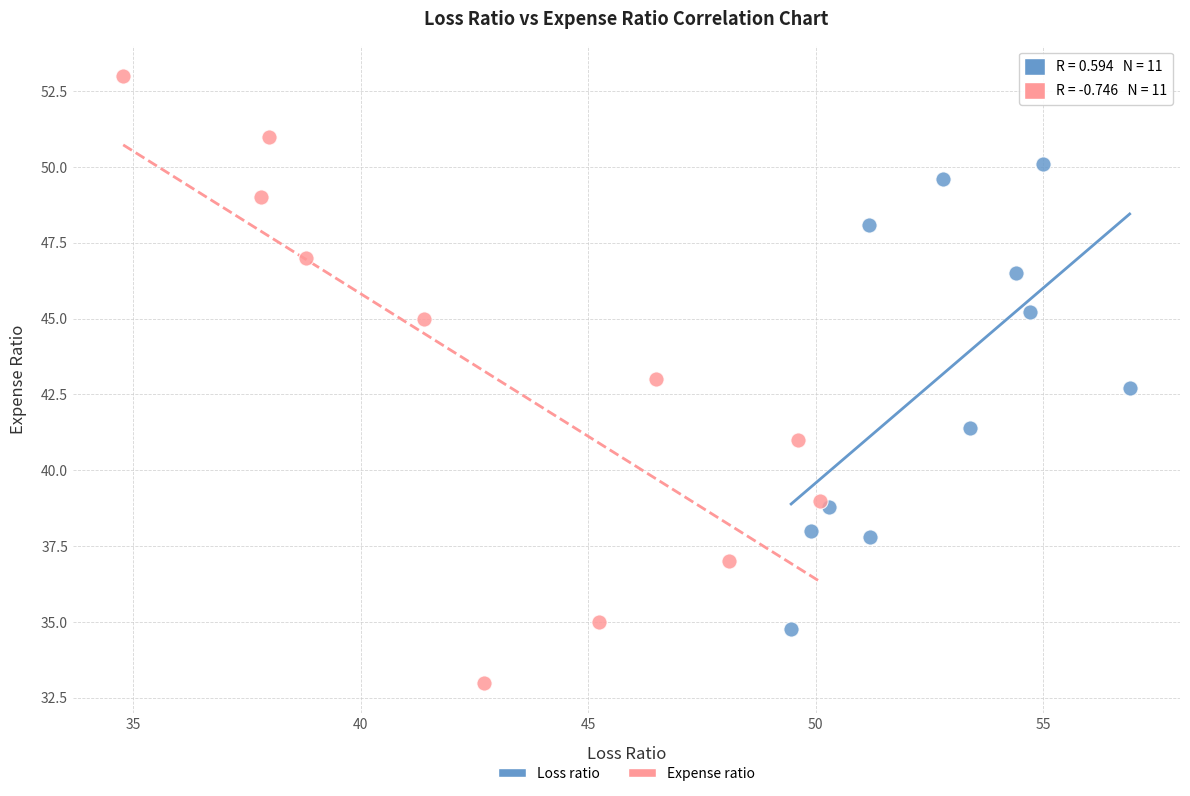

What are all the series names shown in the legend?

Loss ratio, Expense ratio